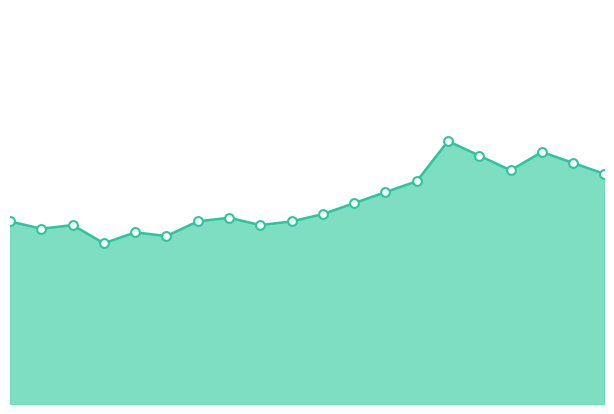

Is this an area chart (filled region under the line)?

Yes